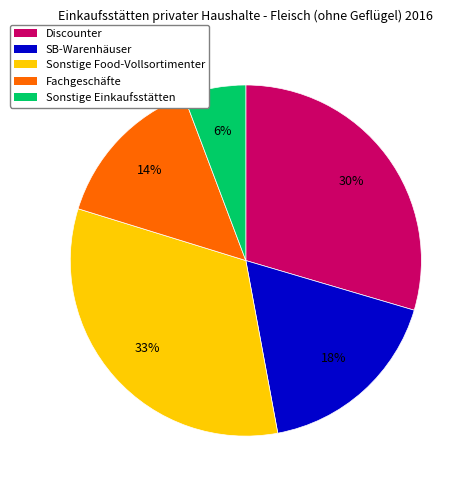

To the nearest percent, what is the average slice percentage?

20%